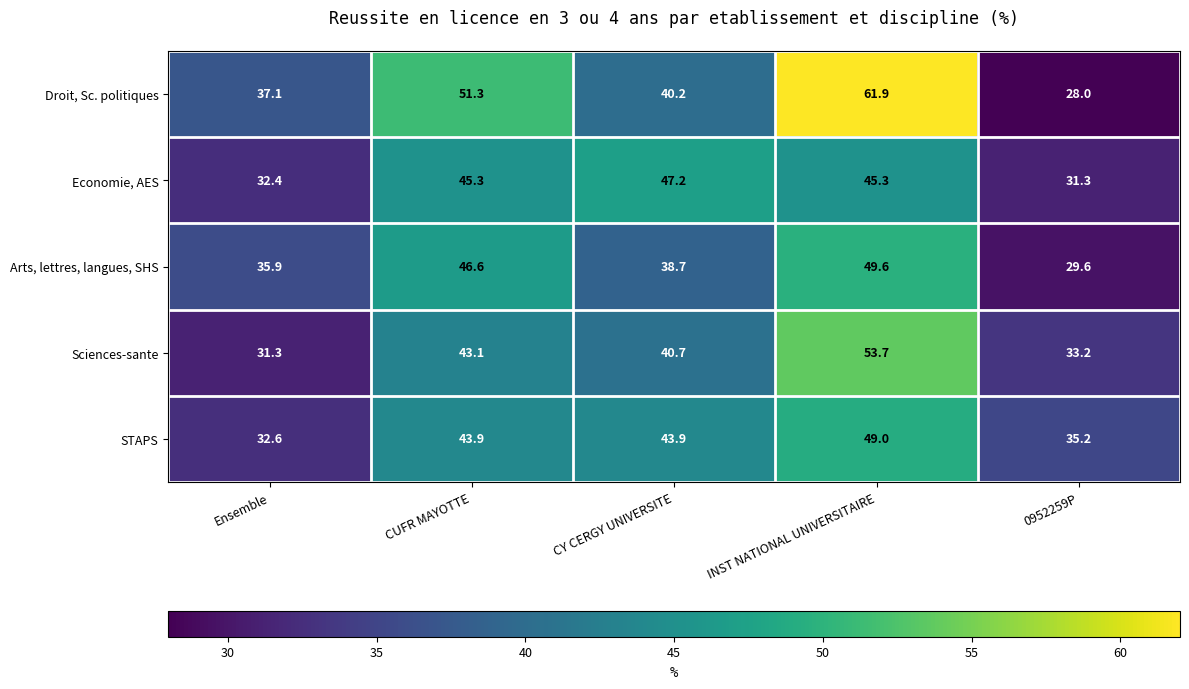

Which series has the widest spread of values?

Droit, Sc. politiques